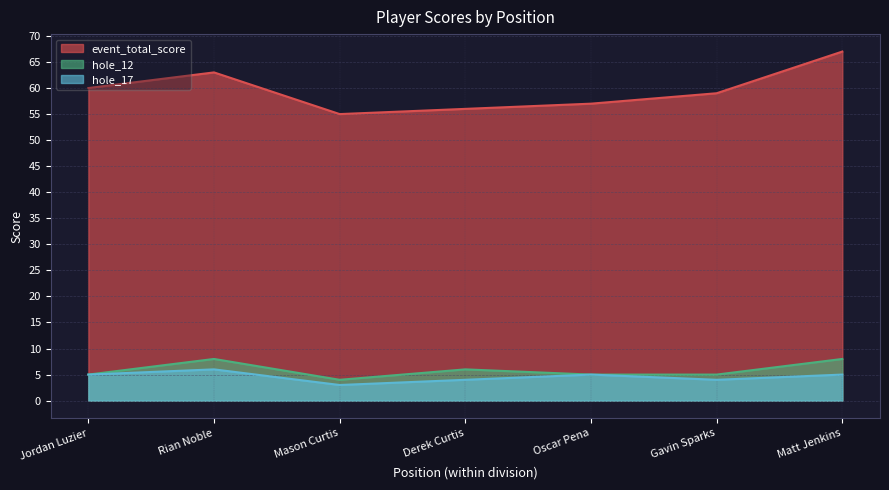

Which series has the largest range (max minus min)?

event_total_score